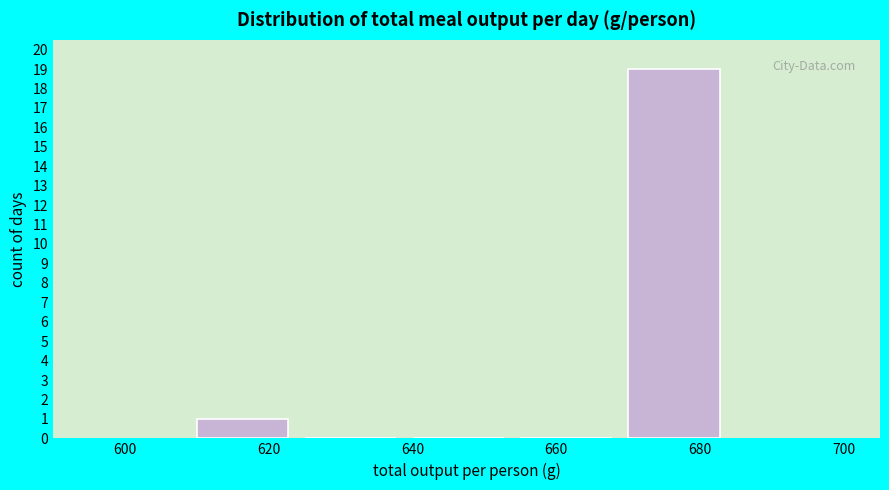

How tall is the bar that spans 610 to 625 on the x-axis? Neither the bar edges nor the heights are printed on the chart, so give them approximately, as read against the axes.

1